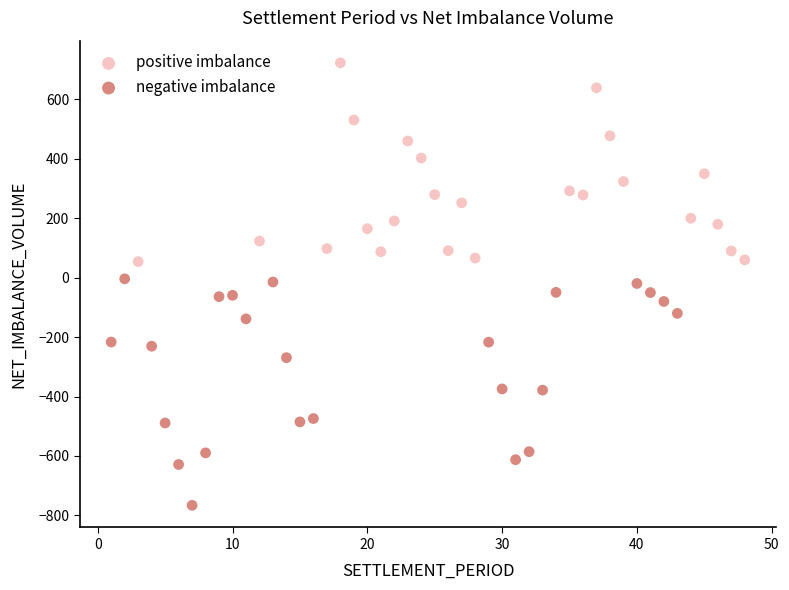

Which series has the largest Y range (max minus min)?

negative imbalance